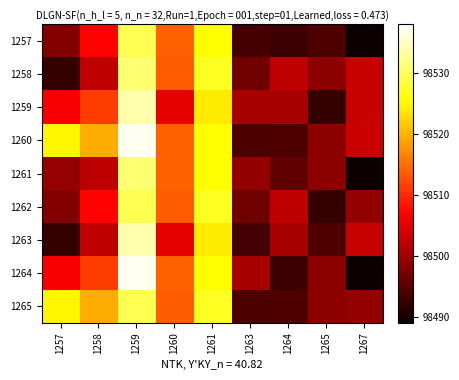

Reading left to right, transcribe all the data shown in this chart.

1257: 1257=98498.0	1258=98507.1	1259=98529.6	1260=98514.1	1261=98525.4	1263=98493.4	1264=98492.7	1265=98494.0	1267=98489.3
1258: 1257=98492.1	1258=98502.2	1259=98531.0	1260=98513.6	1261=98527.3	1263=98496.6	1264=98502.2	1265=98498.7	1267=98503.0
1259: 1257=98506.6	1258=98511.2	1259=98533.9	1260=98505.2	1261=98524.1	1263=98500.6	1264=98500.5	1265=98492.1	1267=98503.0
1260: 1257=98524.8	1258=98519.5	1259=98537.1	1260=98514.1	1261=98525.4	1263=98493.9	1264=98494.0	1265=98498.7	1267=98503.0
1261: 1257=98499.2	1258=98502.0	1259=98531.0	1260=98514.1	1261=98525.4	1263=98499.0	1264=98495.4	1265=98498.7	1267=98489.3
1262: 1257=98498.0	1258=98507.1	1259=98529.6	1260=98513.6	1261=98527.3	1263=98496.6	1264=98502.2	1265=98492.1	1267=98499.0
1263: 1257=98492.1	1258=98502.2	1259=98533.9	1260=98505.2	1261=98524.1	1263=98493.4	1264=98500.5	1265=98494.0	1267=98503.0
1264: 1257=98506.6	1258=98511.2	1259=98537.1	1260=98514.1	1261=98525.4	1263=98500.6	1264=98492.7	1265=98498.7	1267=98489.3
1265: 1257=98524.8	1258=98519.5	1259=98529.6	1260=98513.6	1261=98527.3	1263=98493.9	1264=98494.0	1265=98498.7	1267=98499.0